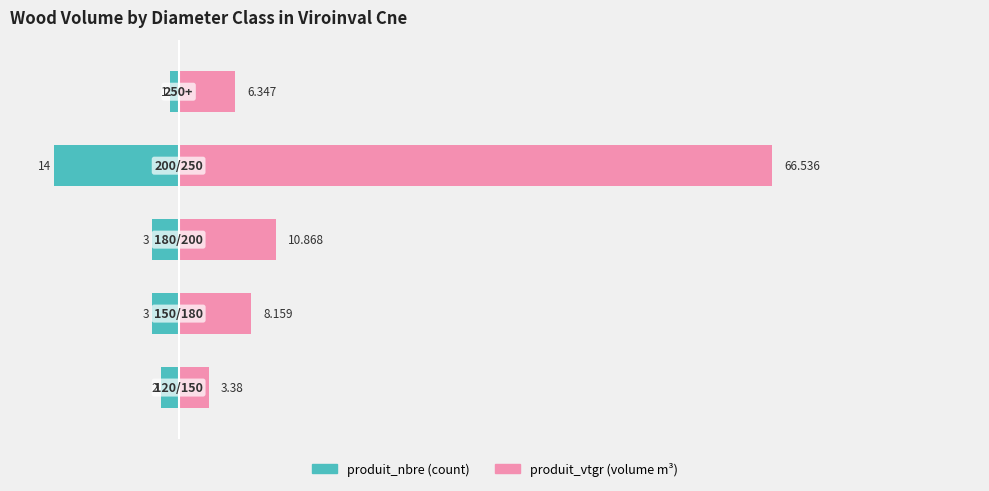

What is the lowest value of the produit_vtgr series?

3.4